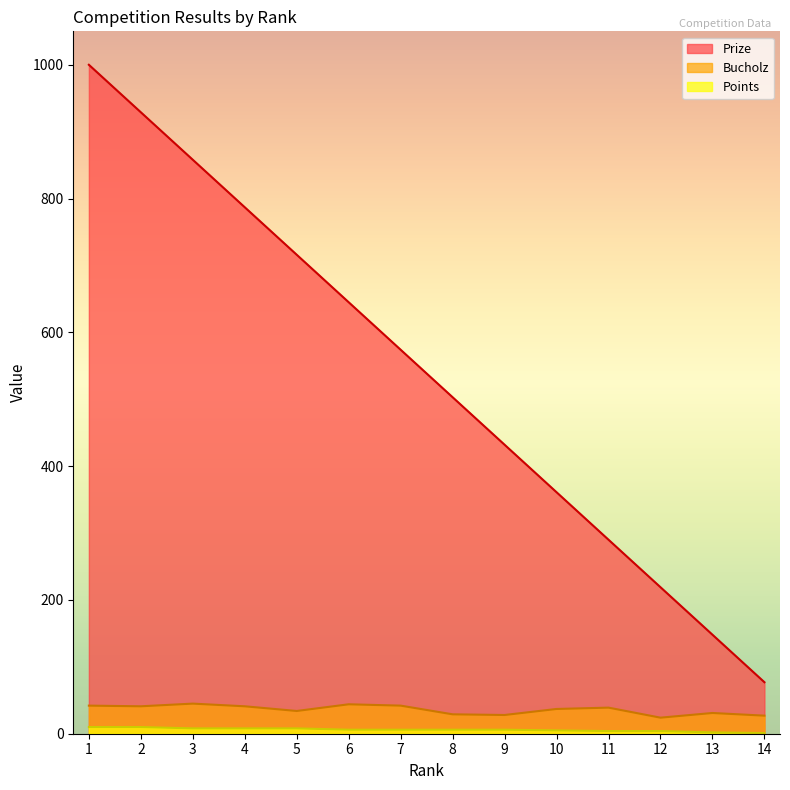

What is the lowest value of the Points series?

1